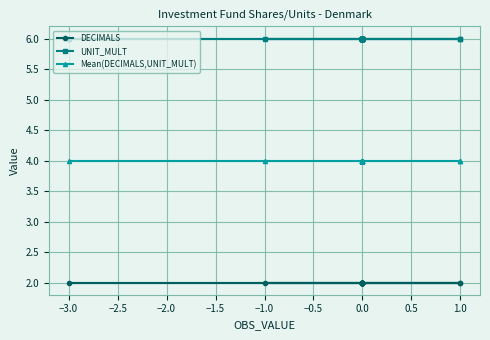

True or false: UNIT_MULT and DECIMALS intersect in this chart.

False